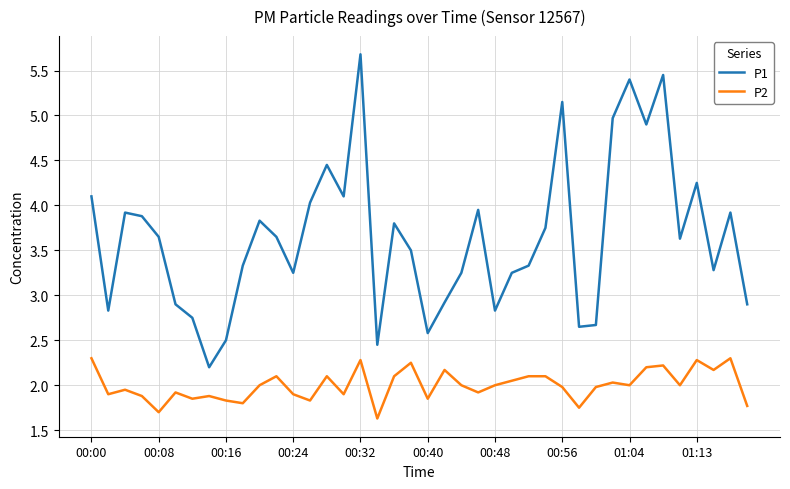

What is the minimum value shown in the chart?

1.6